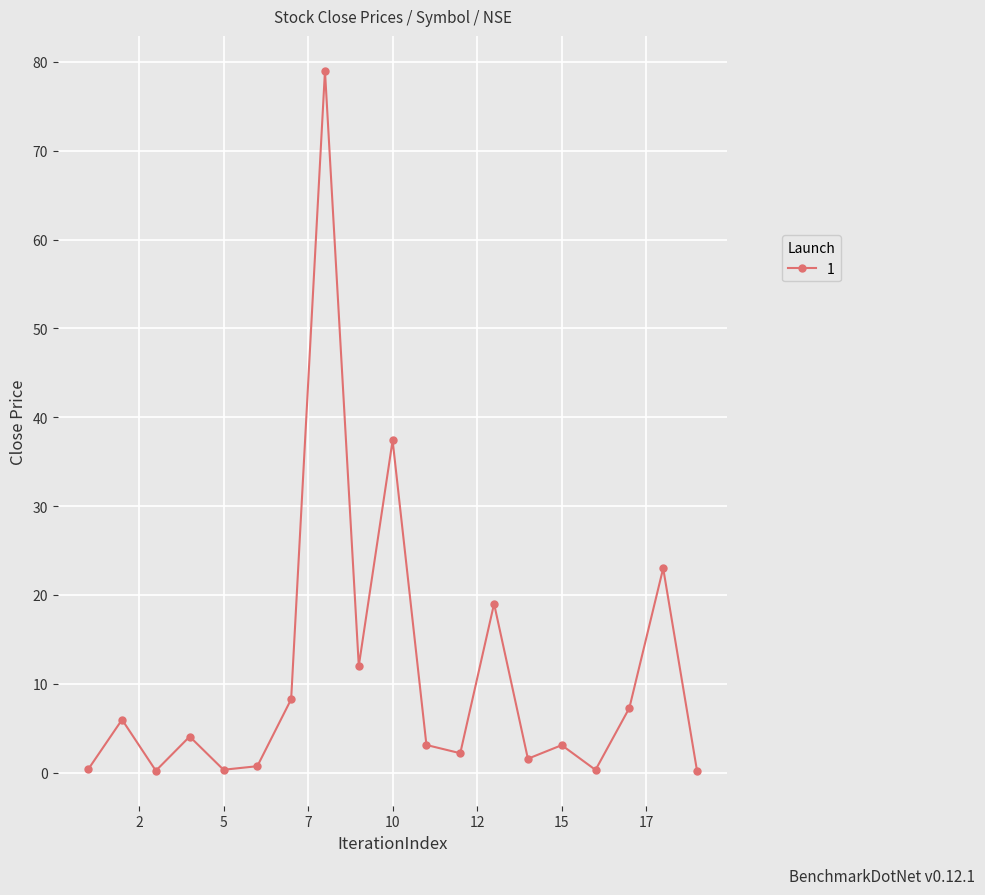

What is the value of the 11th point from the left?

3.1